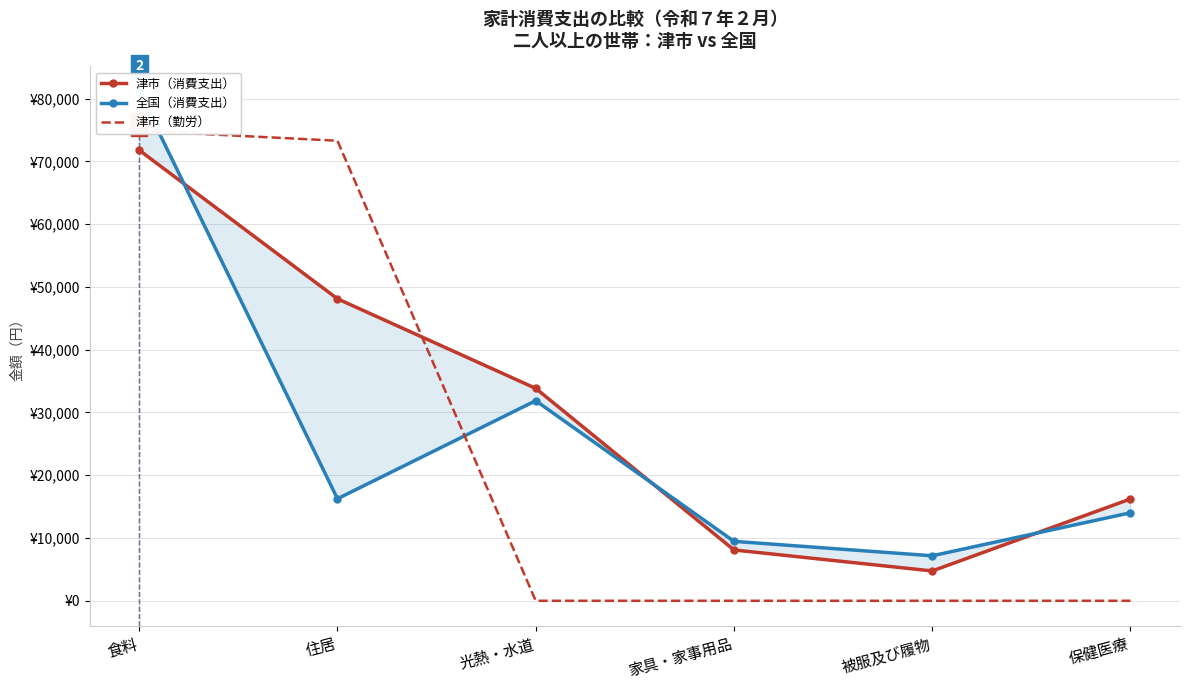

What is the label of the 6th point from the right?

食料